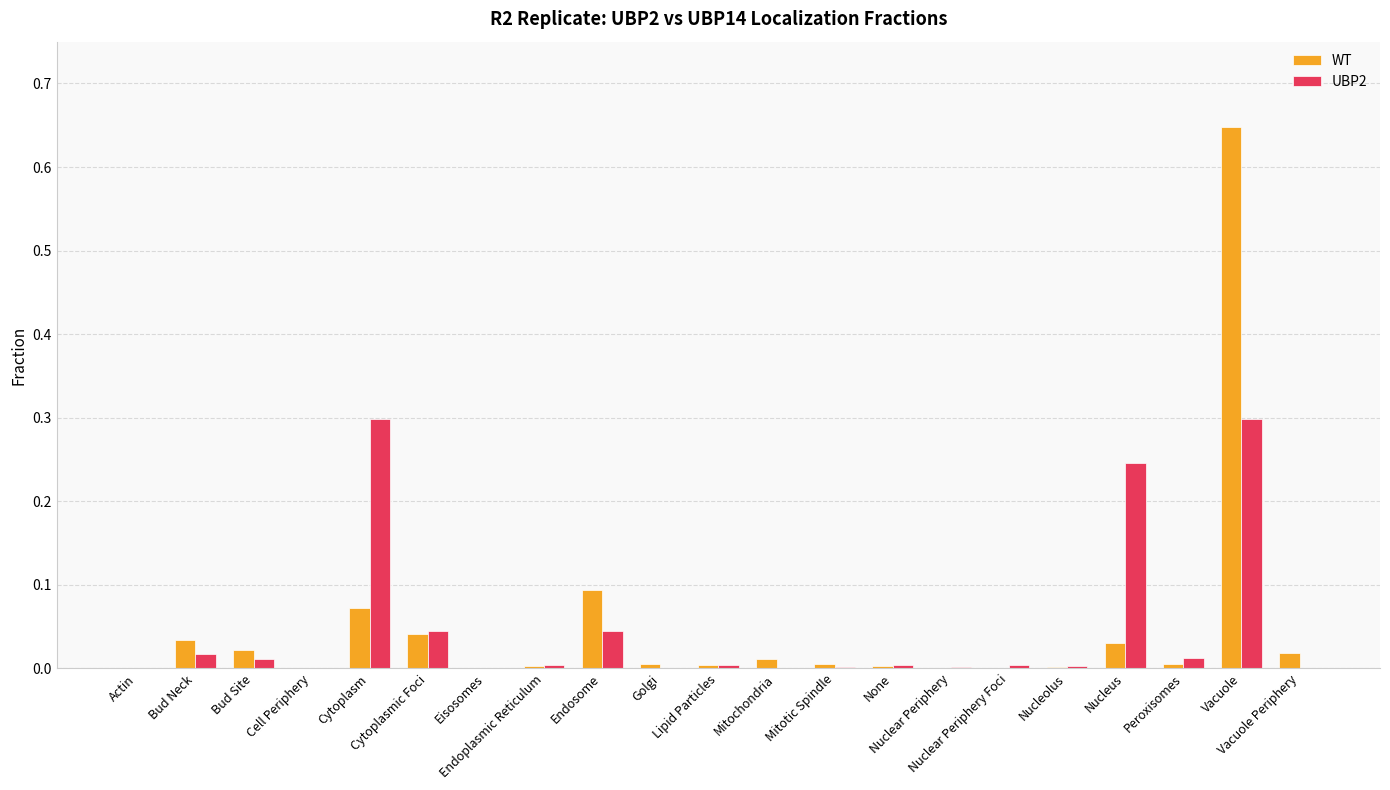

Rank the series by their maximum value, from lowest to highest.

UBP2, WT